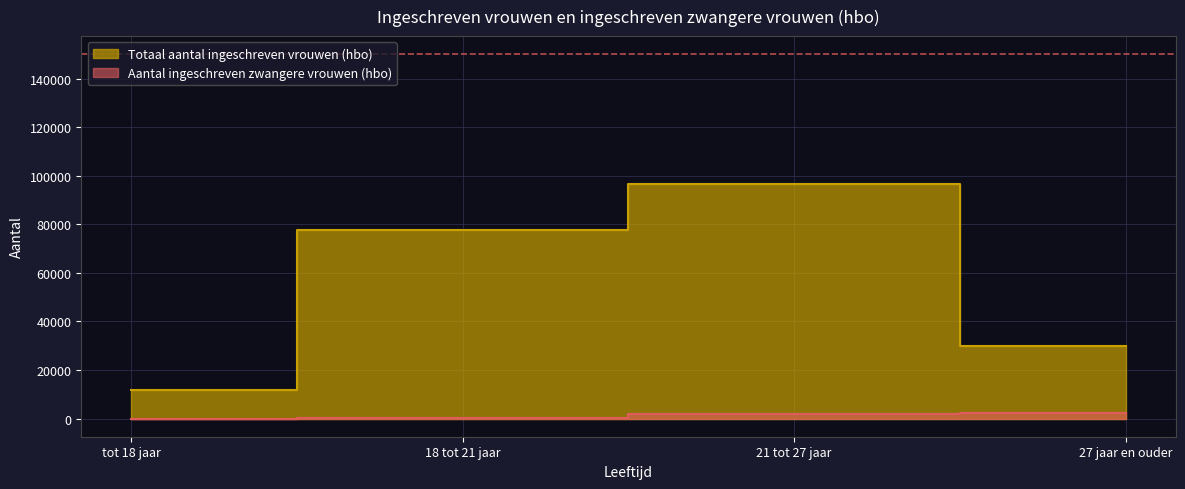

Is the value of Totaal aantal ingeschreven vrouwen (hbo) at 18 tot 21 jaar greater than the value of Aantal ingeschreven zwangere vrouwen (hbo) at 21 tot 27 jaar?

Yes